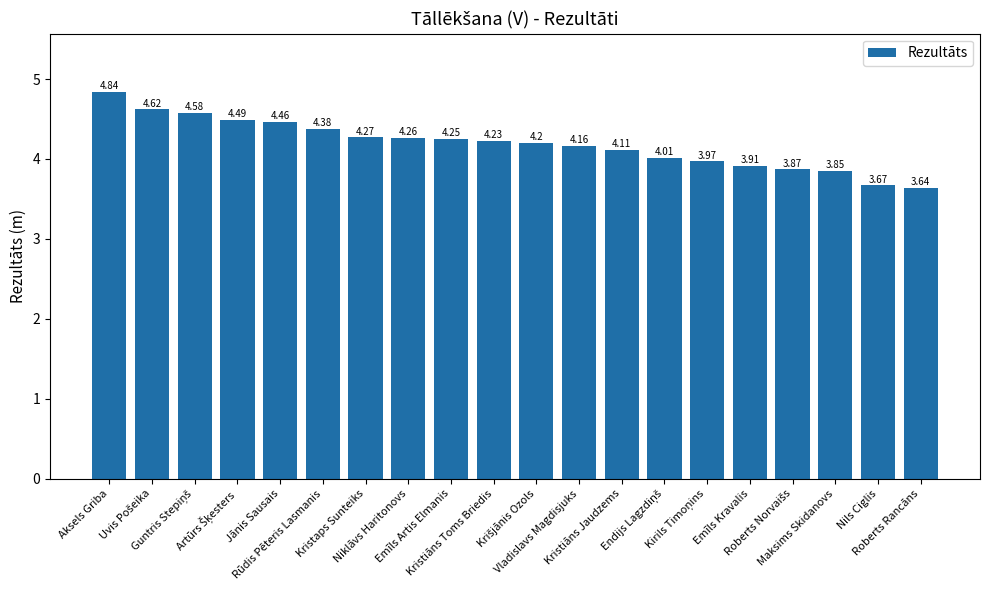

How many bars are there in total?

20